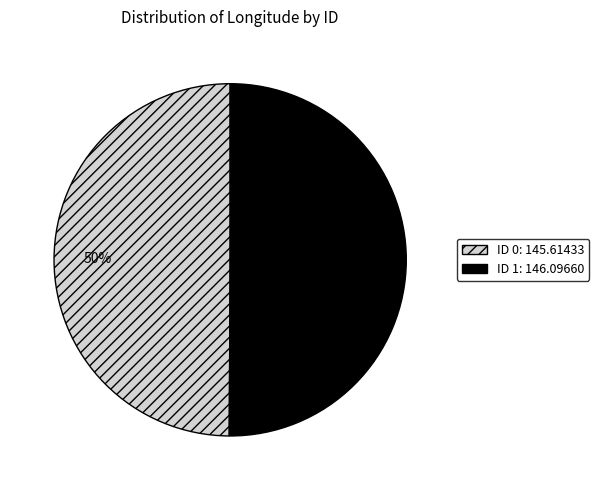

To the nearest percent, what is the average slice percentage?

50%